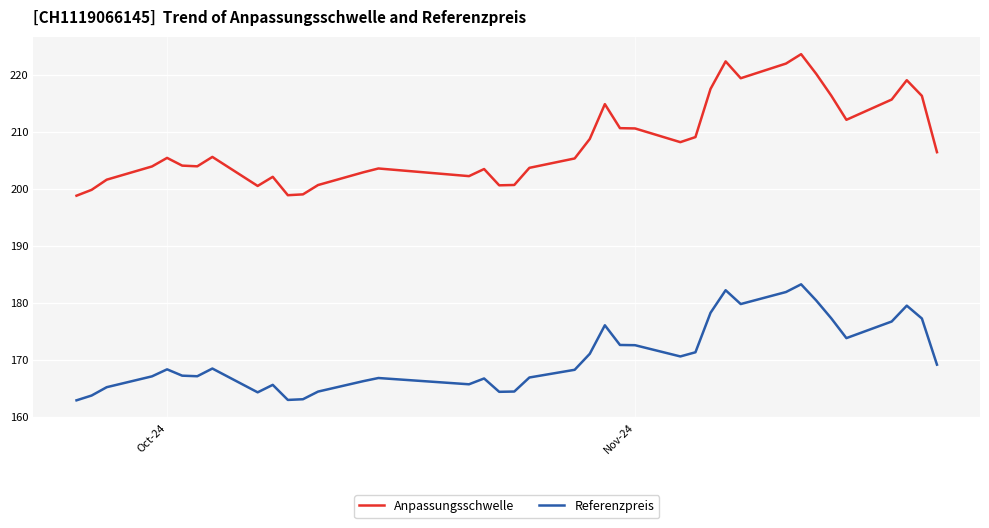

What is the difference between the maximum and minimum values in the Referenzpreis series?

20.3